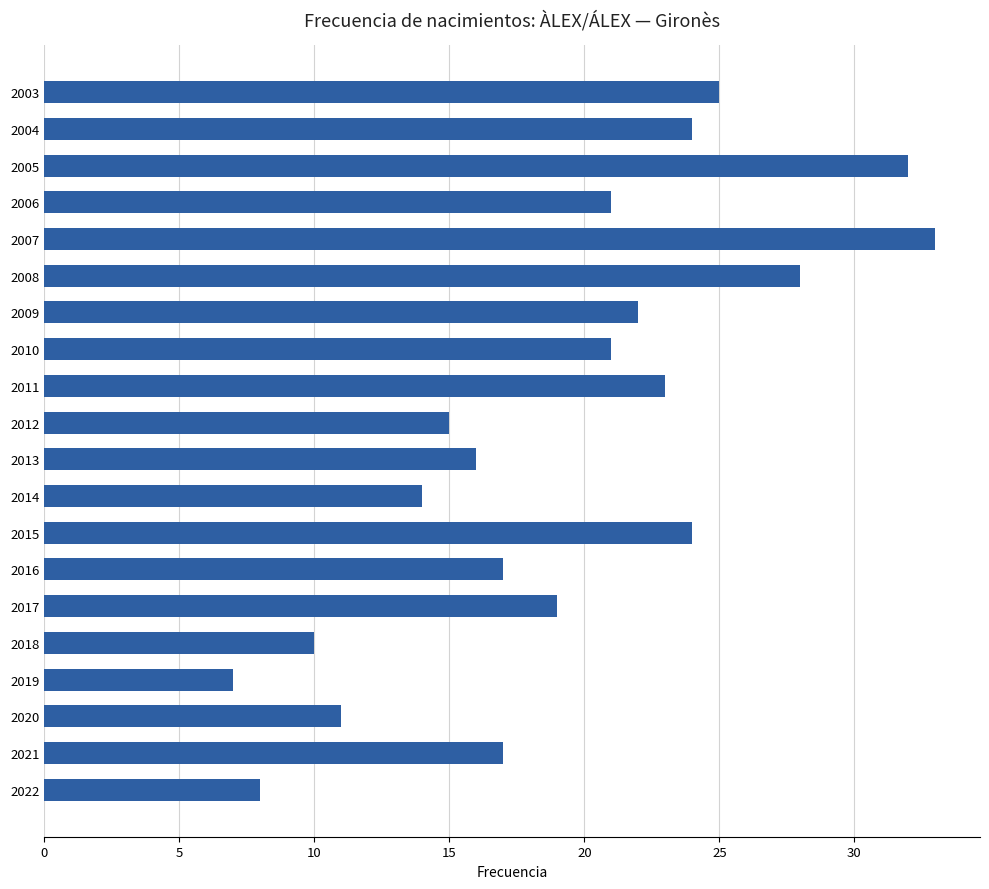

What is the greatest value displayed?

33